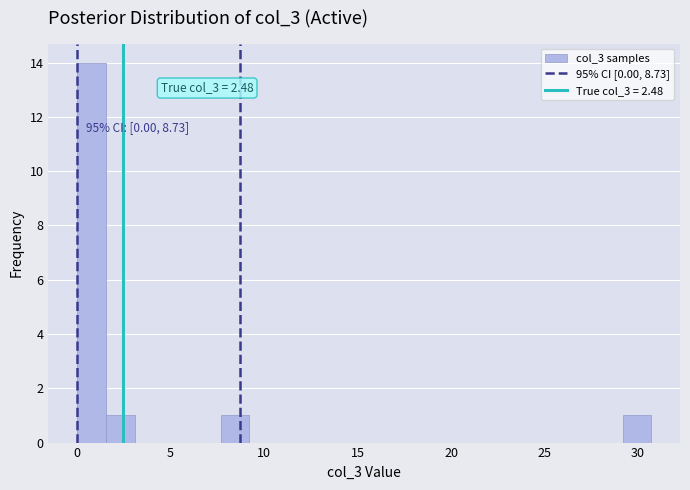

Read against the x-axis, roughly where is the centre of the tallest bar?

1.0